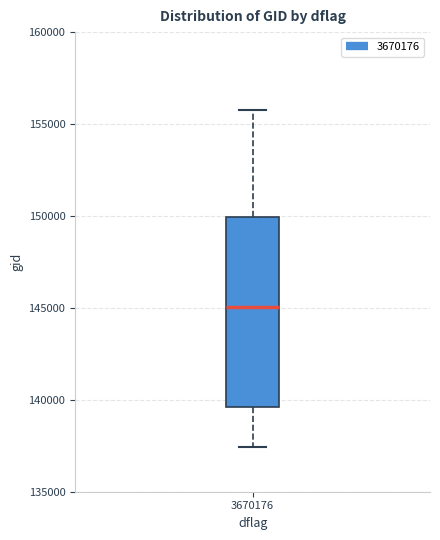

Where is the lower edge of the box at x = 3670176 on the y-axis? The values are not printed on the chart, so give them approximately, as read against the axis.

139500